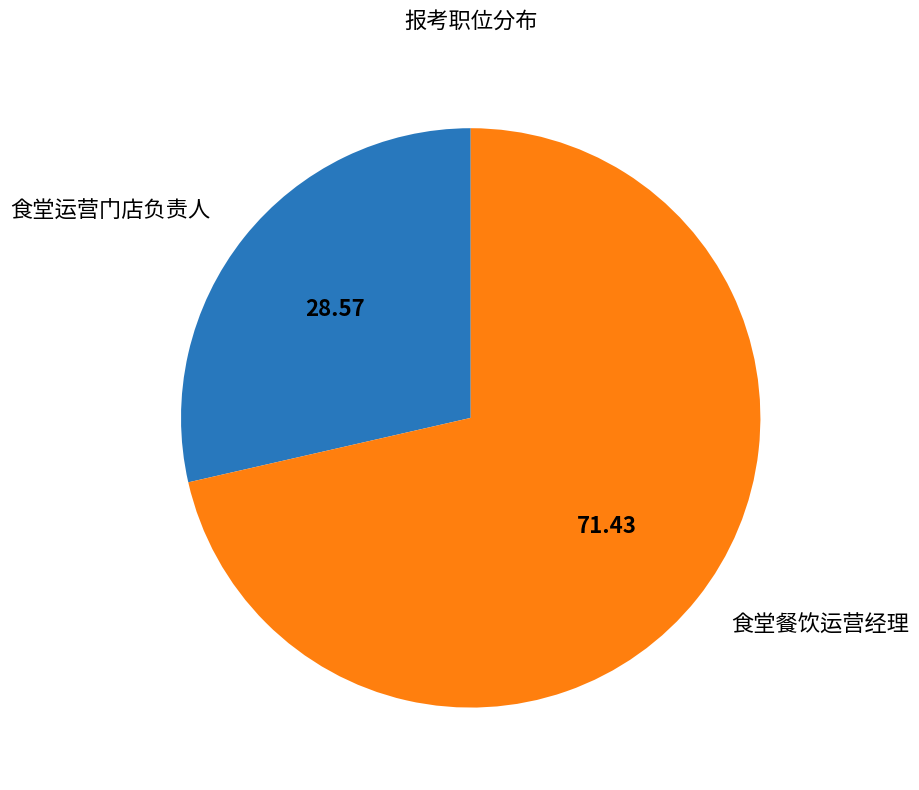

The 食堂餐饮运营经理 slice represents 71% of the pie. True or false?

True